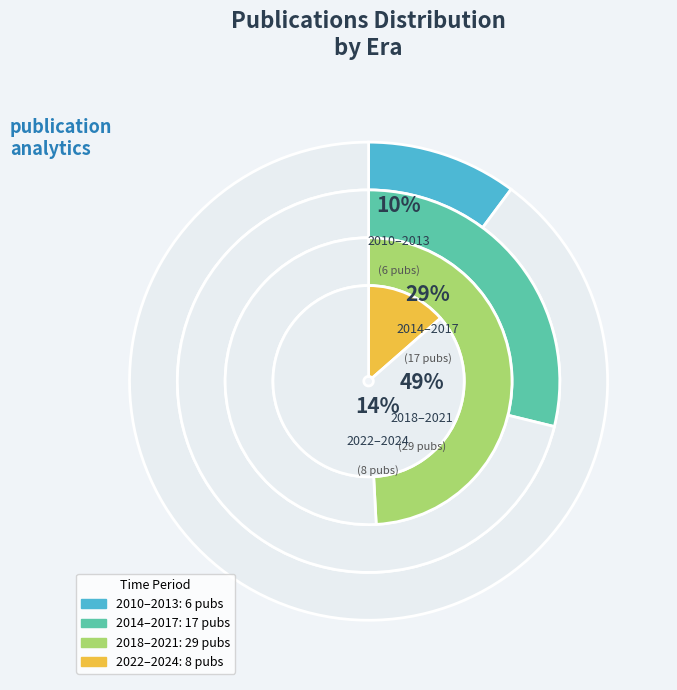

Is there a majority slice in this chart?

No